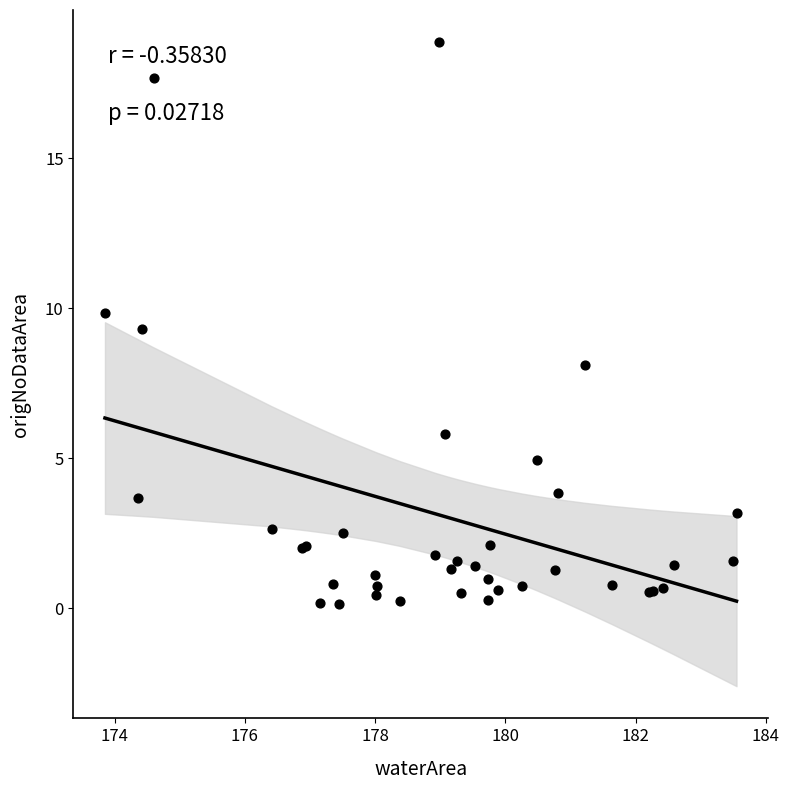

What Y value in the scatter plot is closest to 9?

9.3